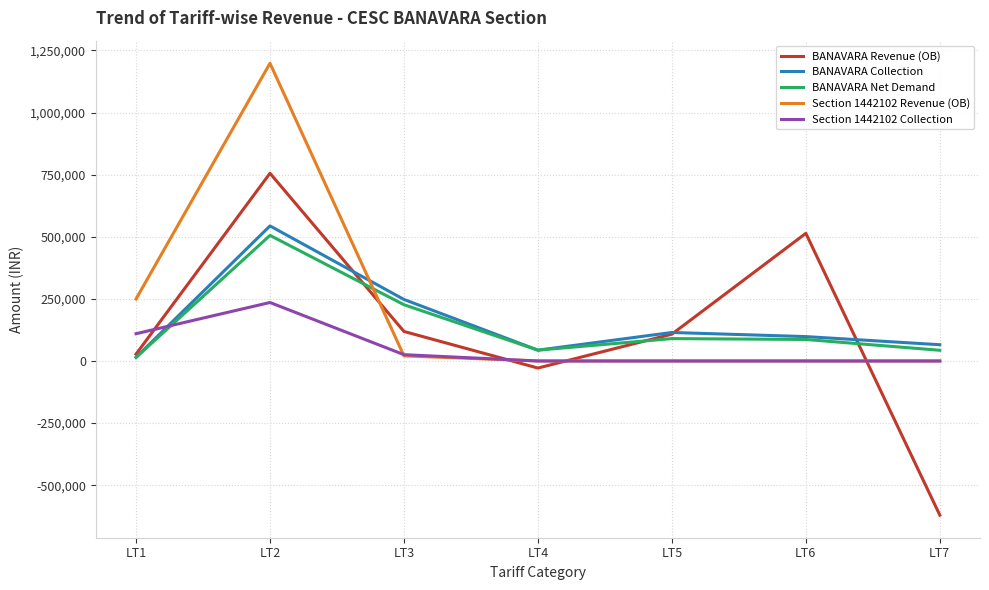

What are all the series names shown in the legend?

BANAVARA Revenue (OB), BANAVARA Collection, BANAVARA Net Demand, Section 1442102 Revenue (OB), Section 1442102 Collection